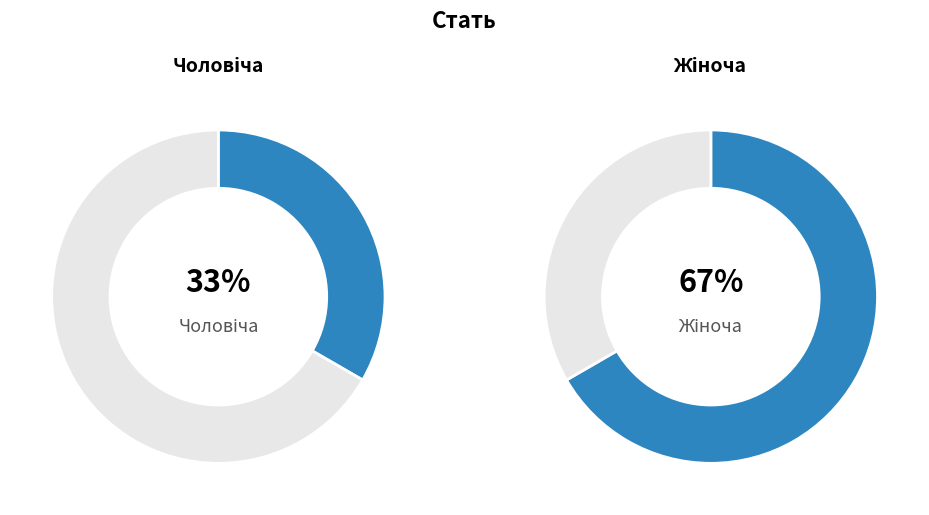

What percentage is NOT represented by Жіноча?

33.3%